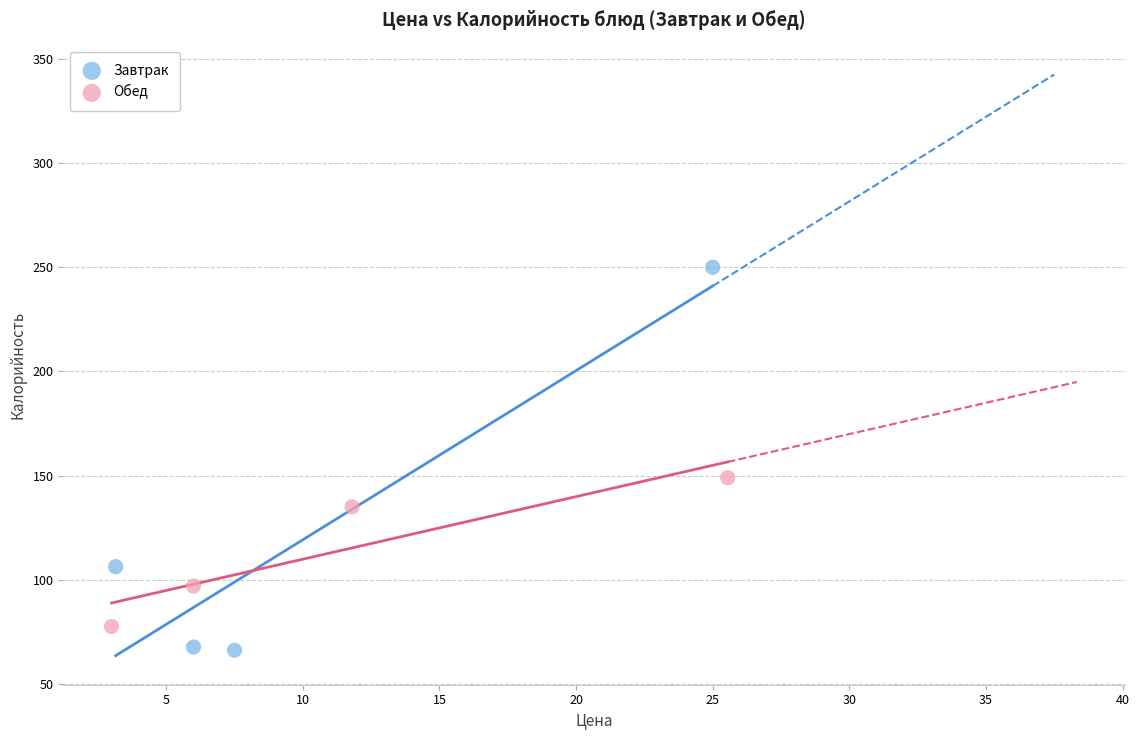

Which series contains the highest Y value?

Завтрак